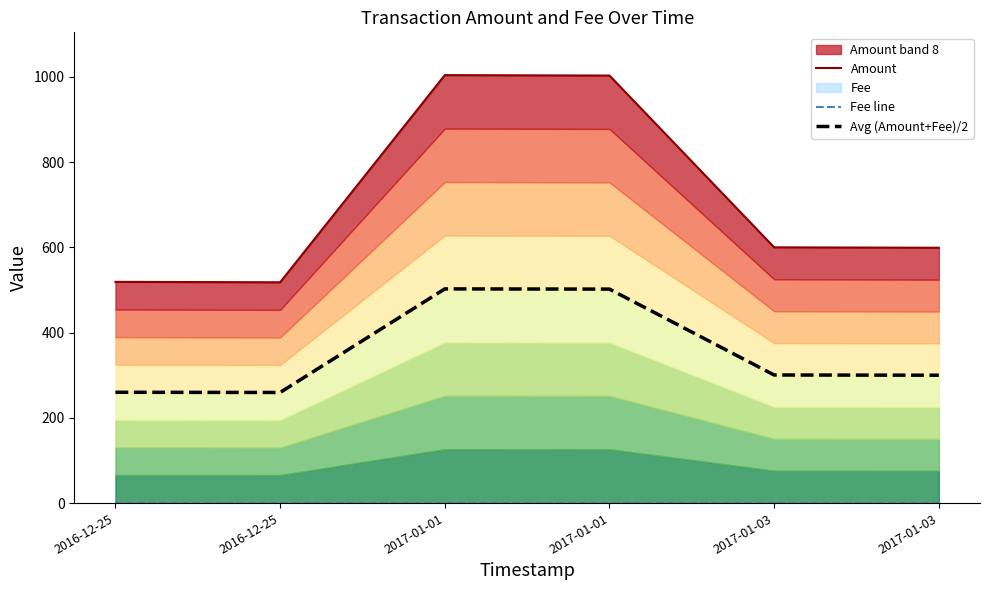

What is the value of the Amount point at the 4th from the left?

1004.0